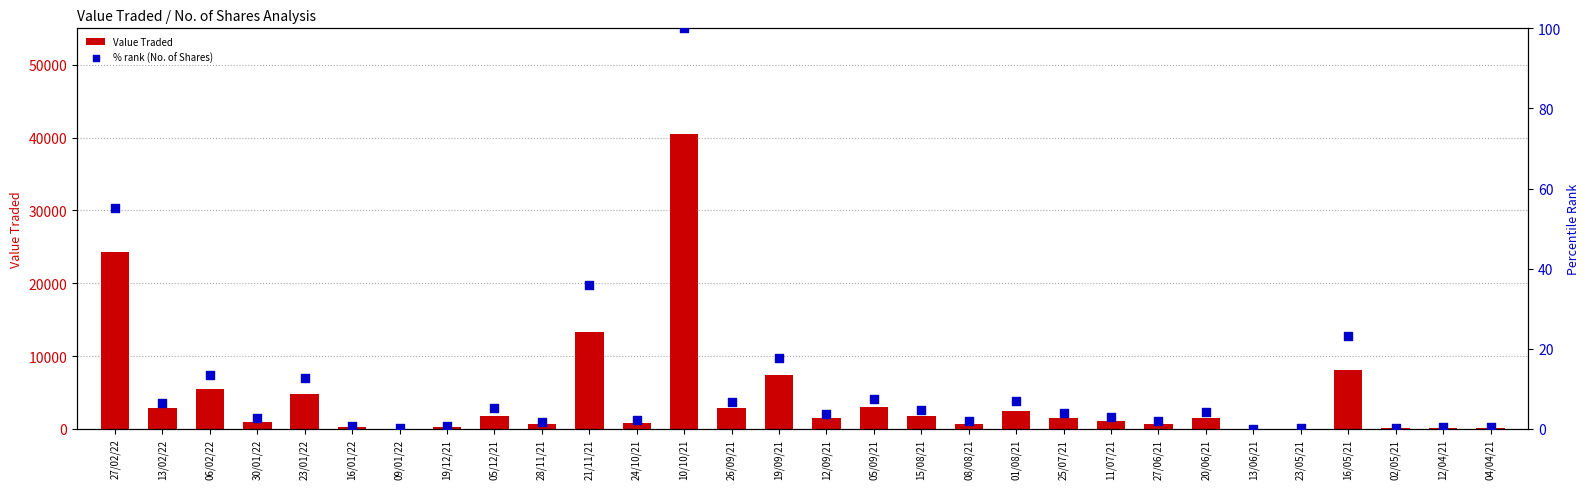

At which category is the sum across all series the highest?

10/10/21